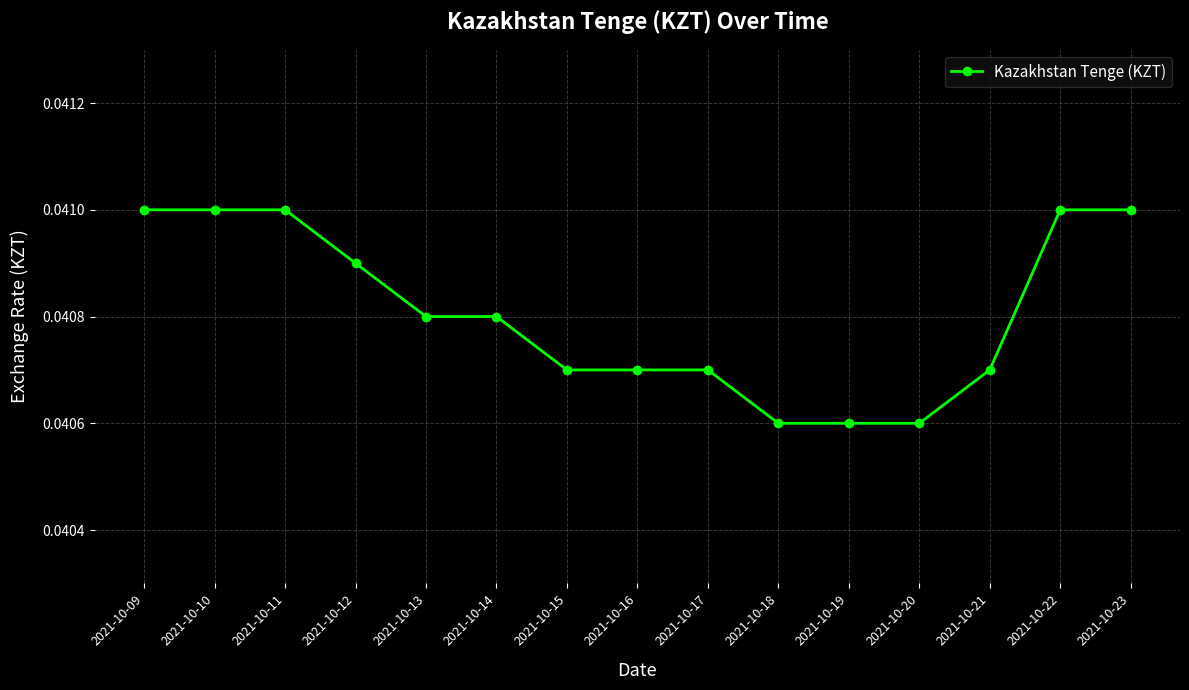

What is the sum of all values?

0.6